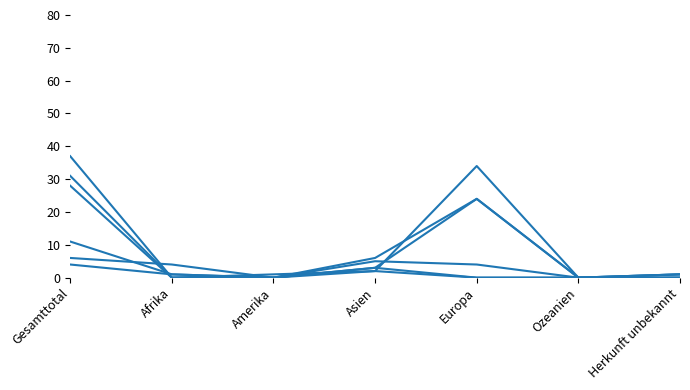

The value of Beginn Ausreiseorganisation at Afrika is 1. True or false?

False